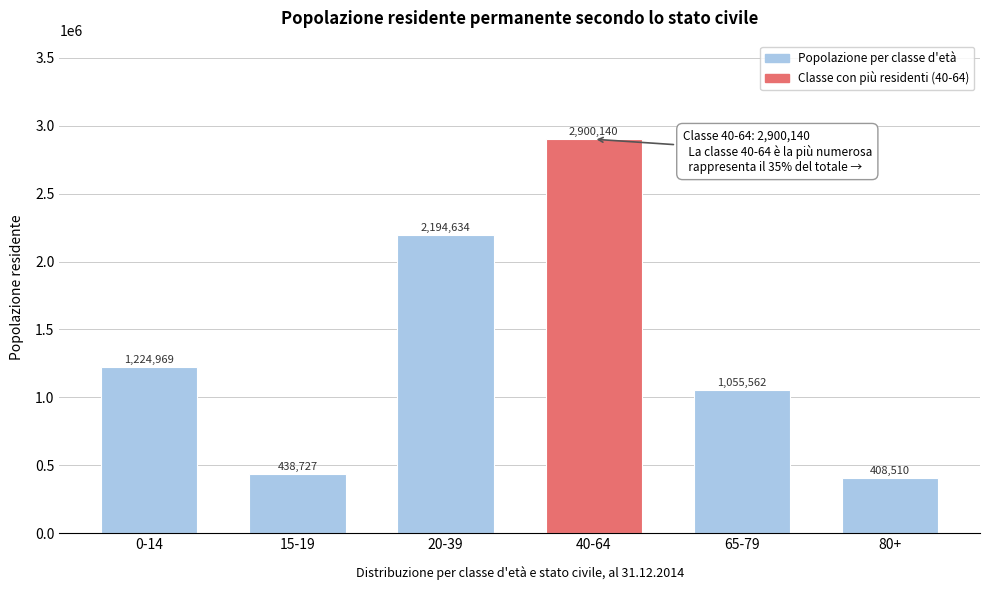

Reading left to right, transcribe all the data shown in this chart.

1224969	438727	2194634	2900140	1055562	408510